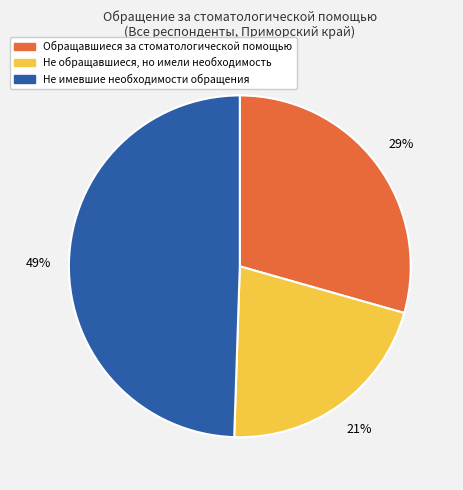

What is the smallest slice in the pie chart?

Не обращавшиеся, но имели необходимость